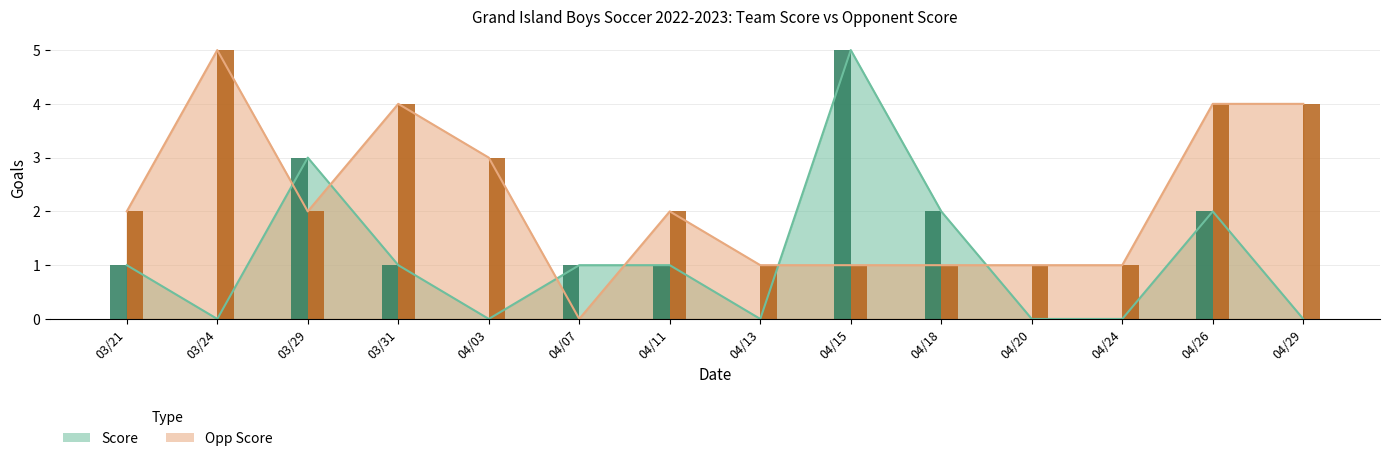

Which series has the largest range (max minus min)?

Score